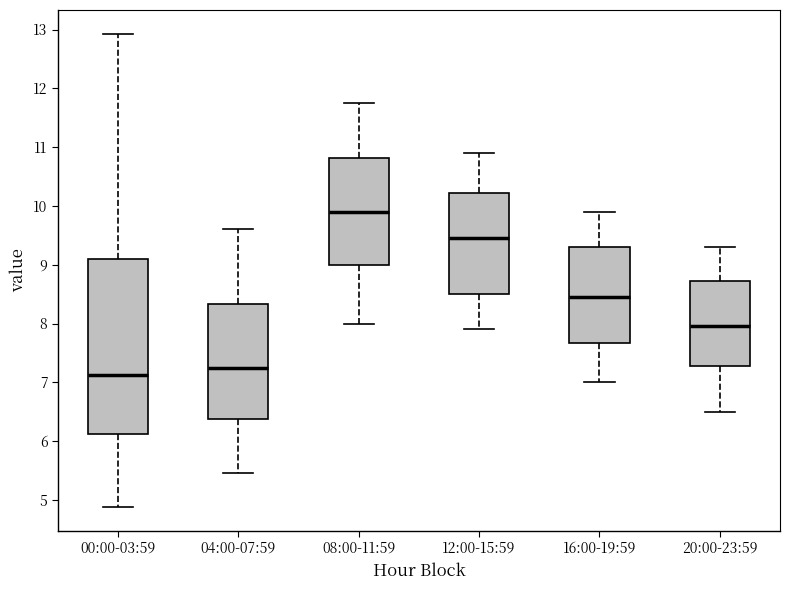

Reading left to right, read every box against the y-axis: the position of its median line, the range the box covers, and the ends of its whiskers. The values are not printed on the chart, so give them approximately, as read against the axis.

00:00-03:59: median 7.1, box 6.1 to 9.1, whiskers 4.9 to 12.9
04:00-07:59: median 7.3, box 6.4 to 8.3, whiskers 5.5 to 9.6
08:00-11:59: median 9.9, box 9.0 to 10.8, whiskers 8.0 to 11.8
12:00-15:59: median 9.5, box 8.5 to 10.2, whiskers 7.9 to 10.9
16:00-19:59: median 8.5, box 7.7 to 9.3, whiskers 7.0 to 9.9
20:00-23:59: median 8.0, box 7.3 to 8.7, whiskers 6.5 to 9.3